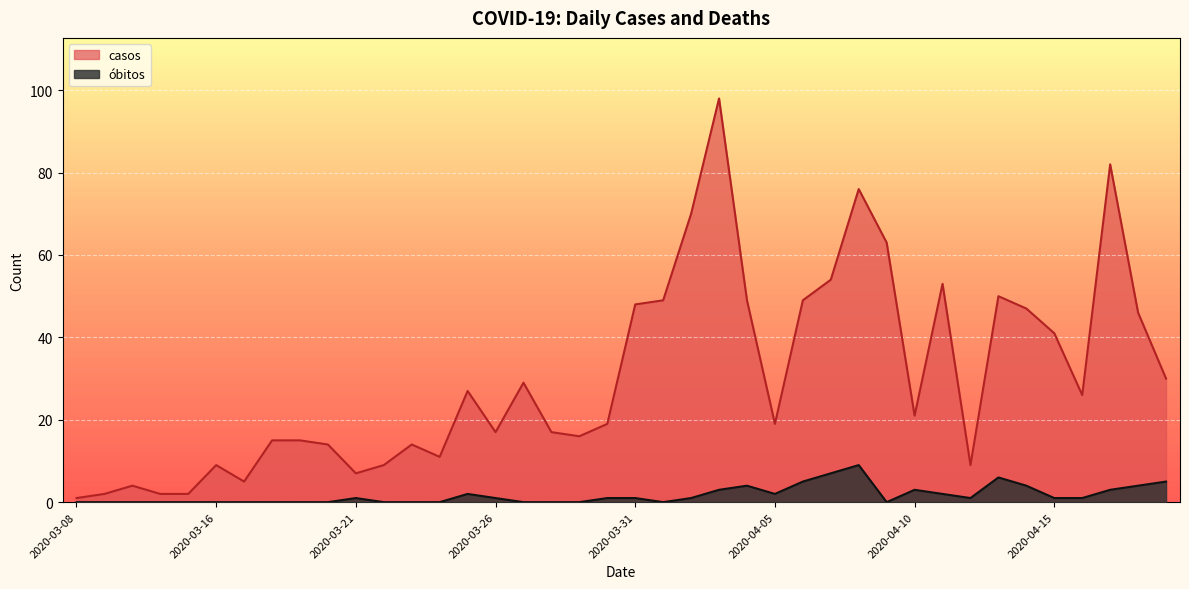

What position from the right is 2020-04-13?

7